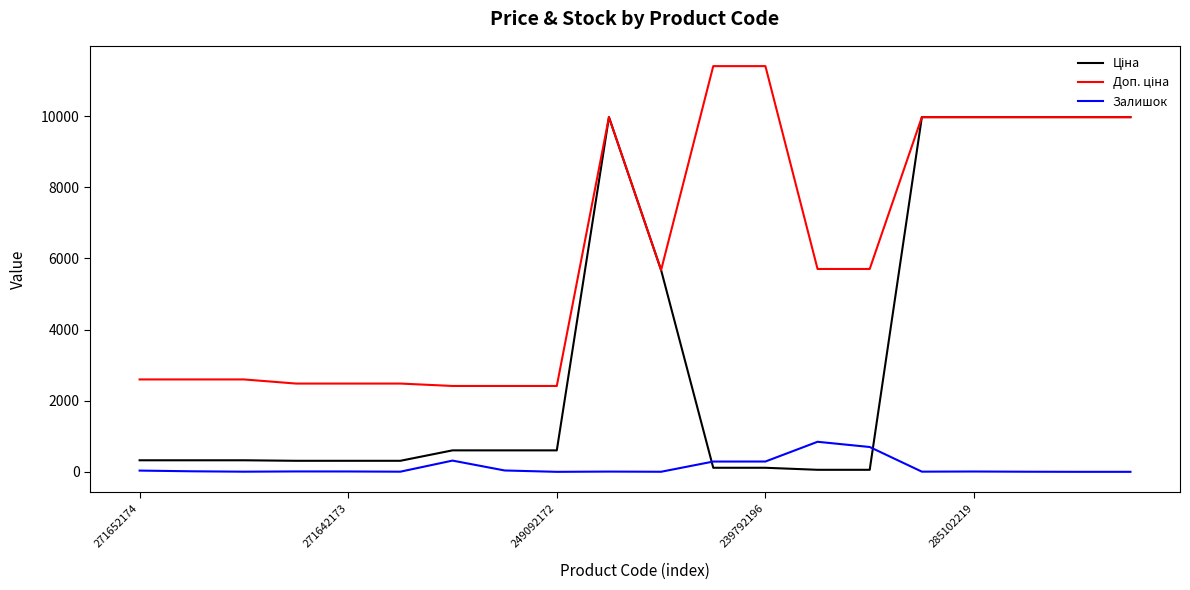

What is the maximum value shown in the chart?

11410.0